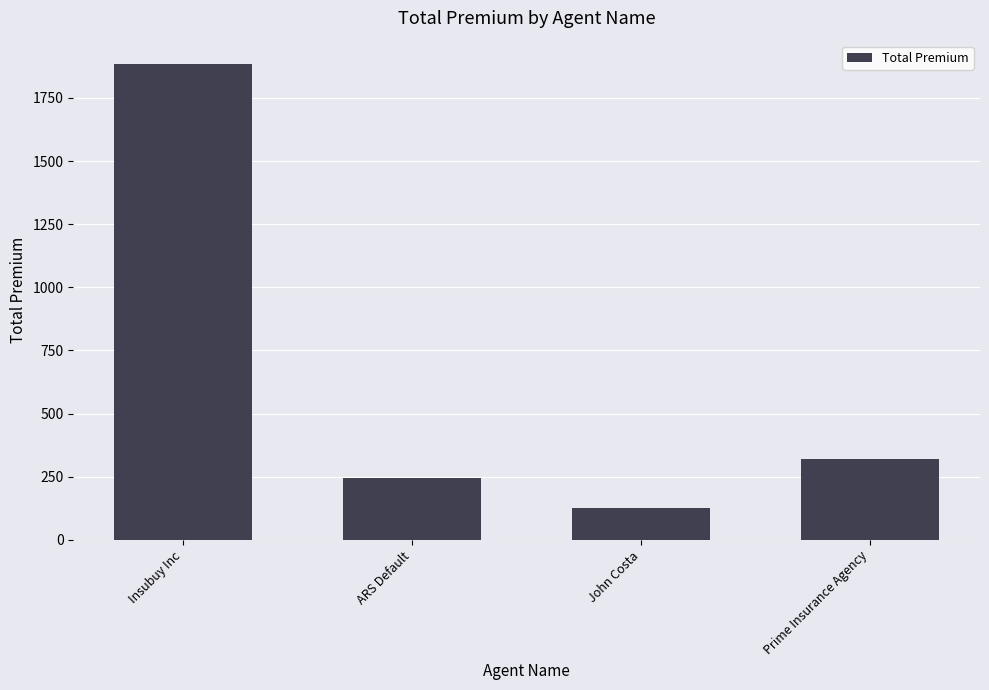

Is it true that the value at Insubuy Inc is 2806.9?

False